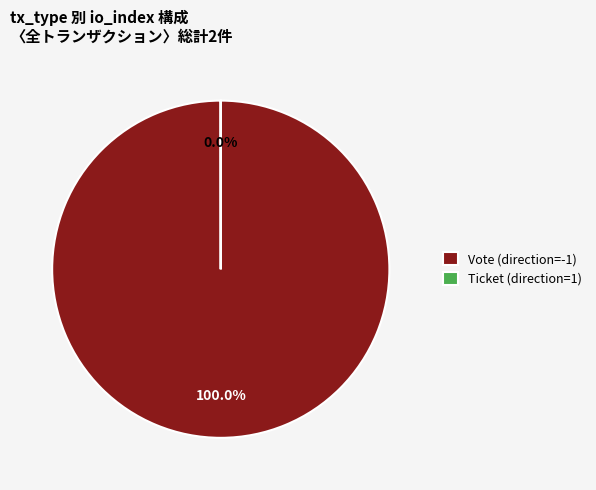

What is the largest slice in the pie chart?

Vote (direction=-1)